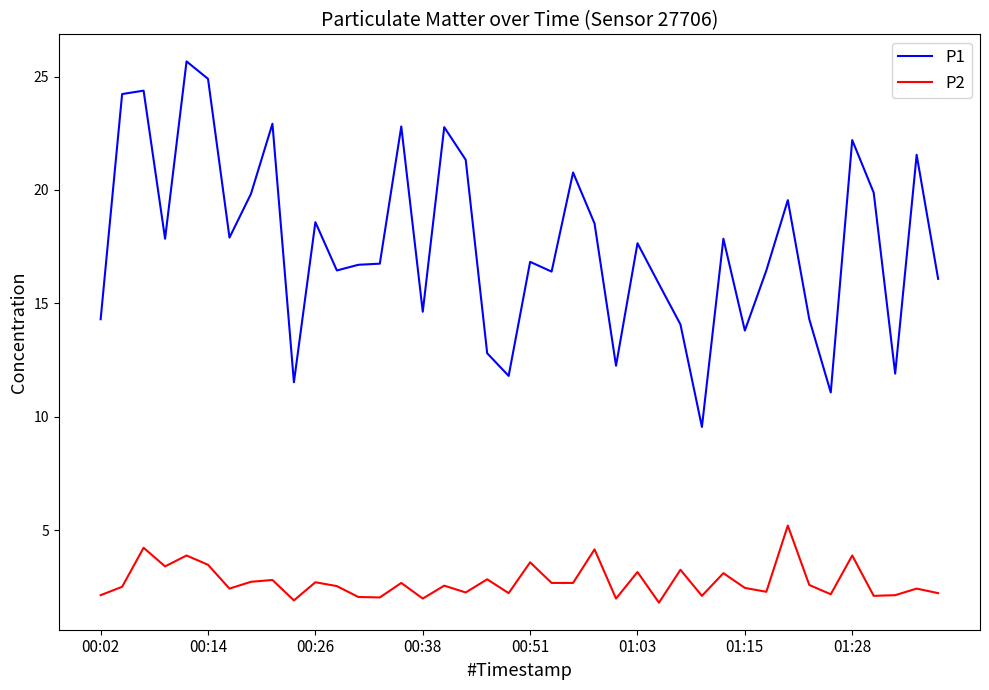

True or false: P2 and P1 cross at least once.

False